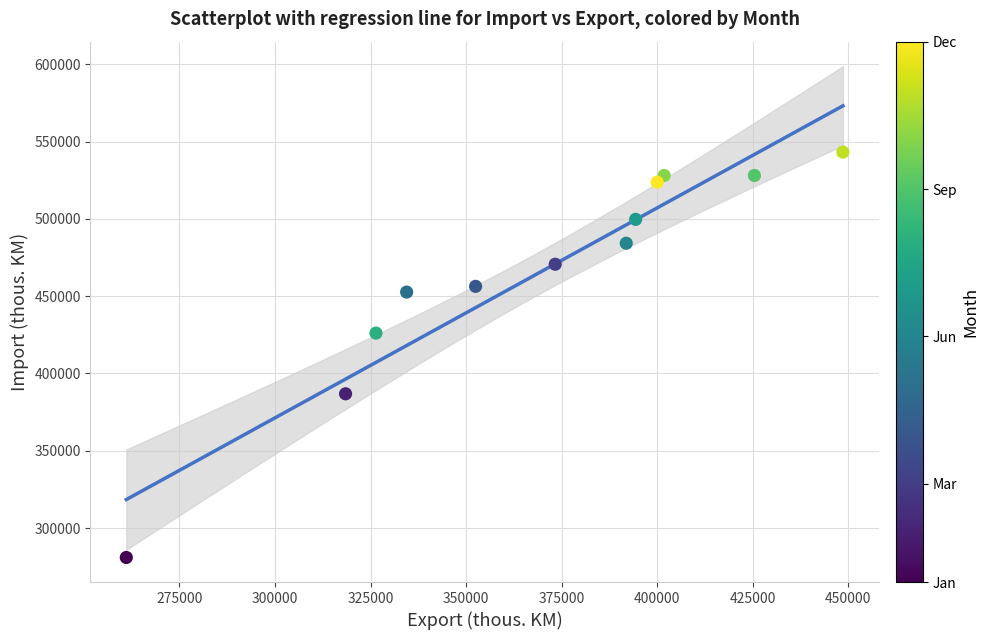

What Y value in the scatter plot is closest to 412082?

426113.1